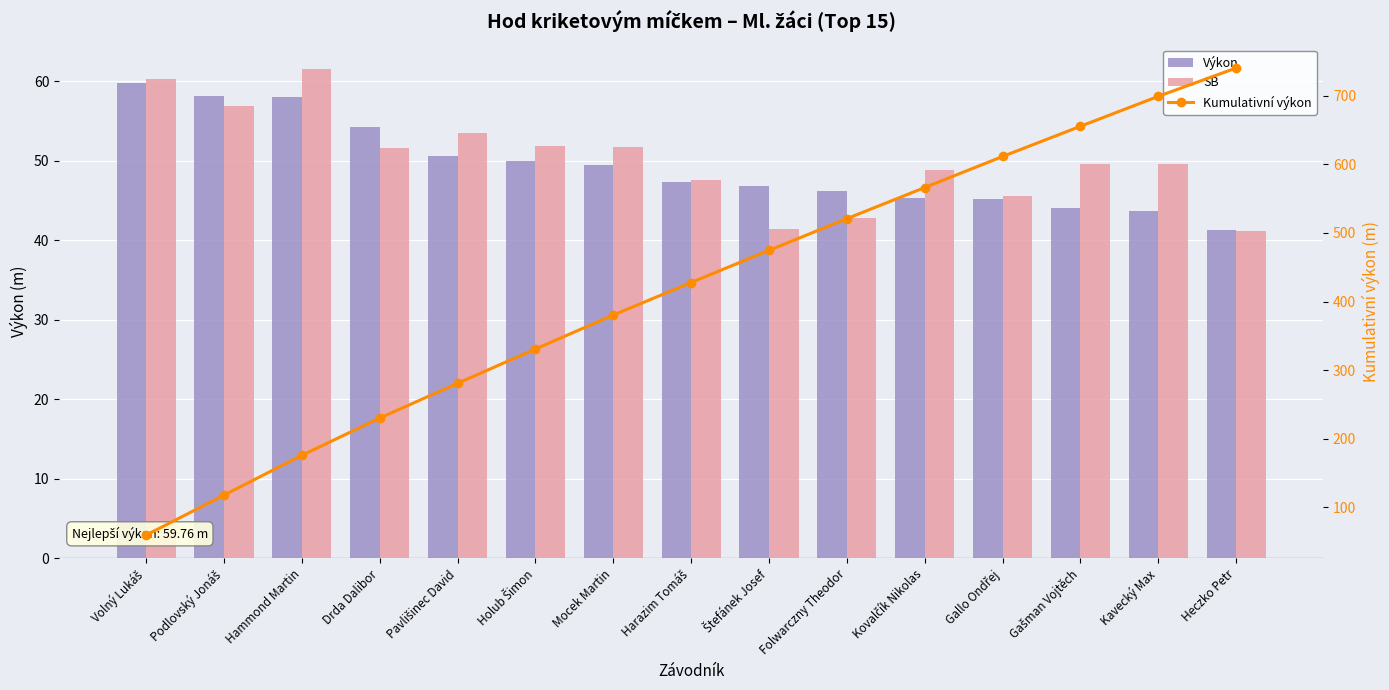

What value does the Výkon series have at Štefánek Josef?

46.9